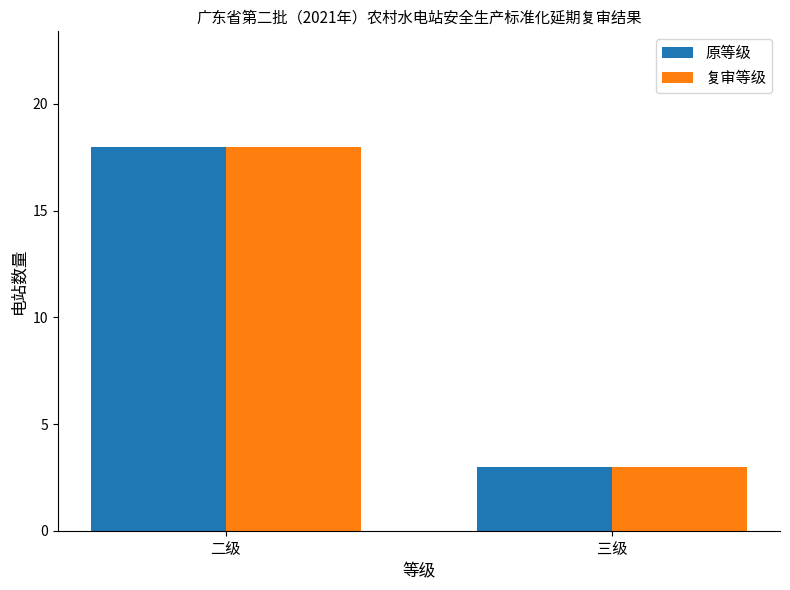

Reading left to right, extract all data points from this chart.

原等级: 二级=18	三级=3
复审等级: 二级=18	三级=3